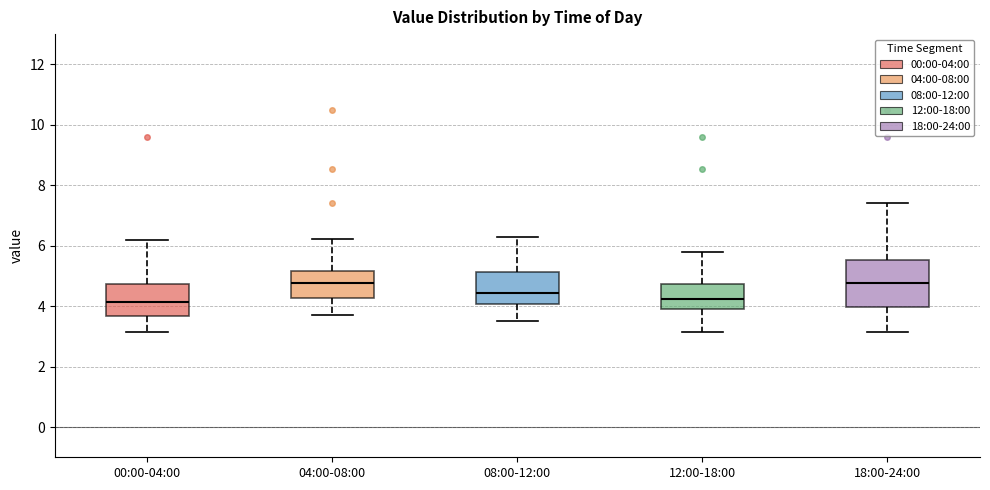

Where is the upper edge of the box for 04:00-08:00 on the y-axis? The values are not printed on the chart, so give them approximately, as read against the axis.

5.2